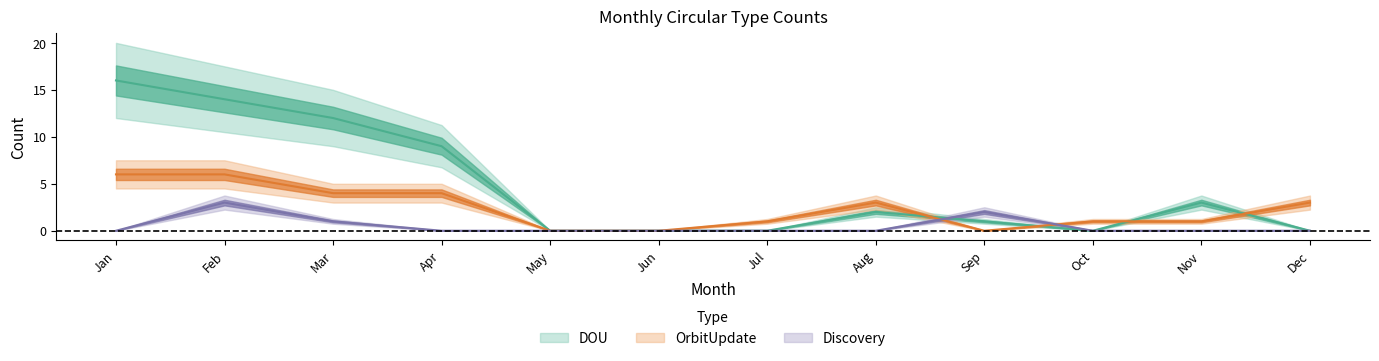

What is the value of the OrbitUpdate point at the 8th from the left?

3